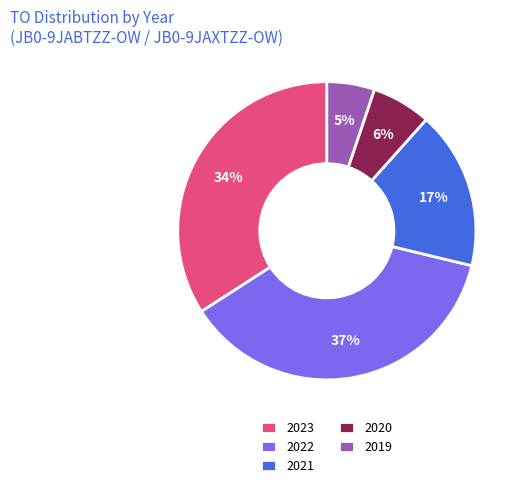

Rank the categories by value from highest to lowest.

2022, 2023, 2021, 2020, 2019